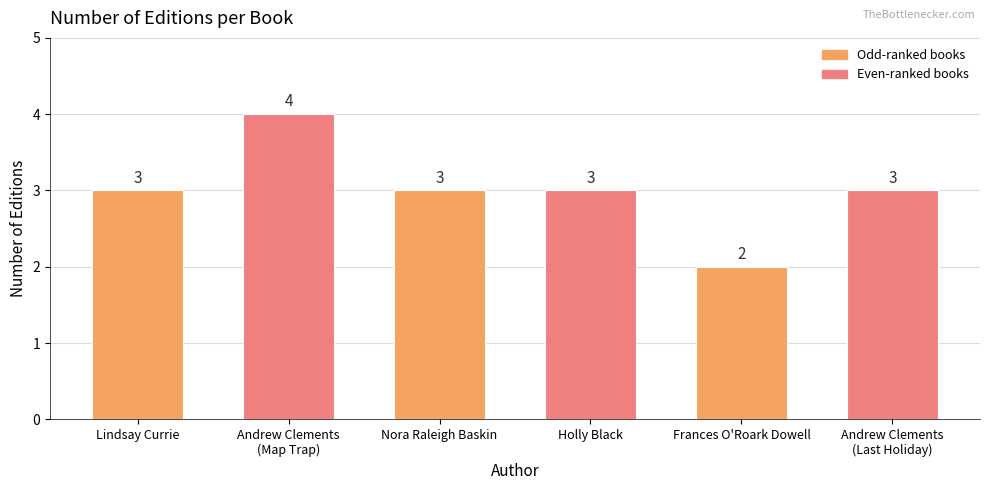

The value at Holly Black is 1. True or false?

False